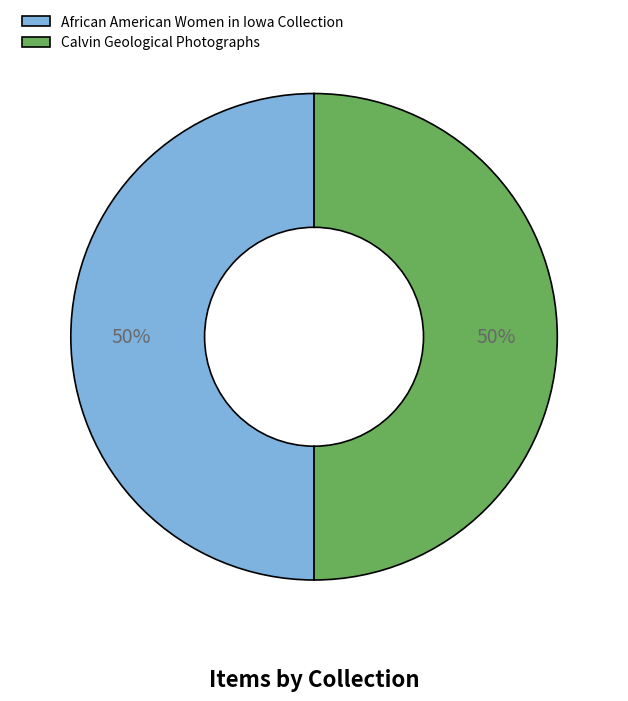

What is the ratio of the value at African American Women in Iowa Collection to the value at Calvin Geological Photographs?

1.0